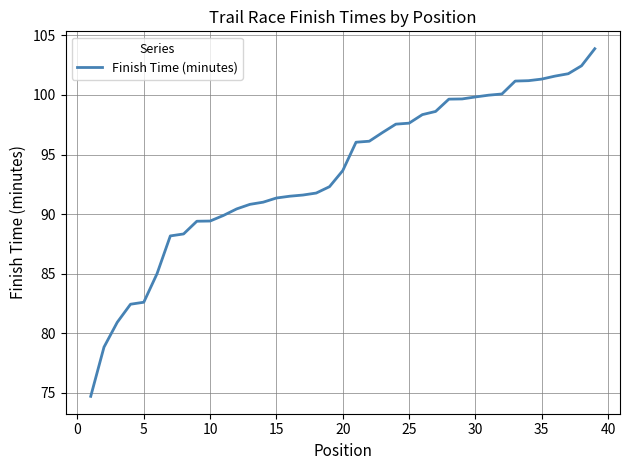

What is the difference between the maximum and minimum values?

29.2